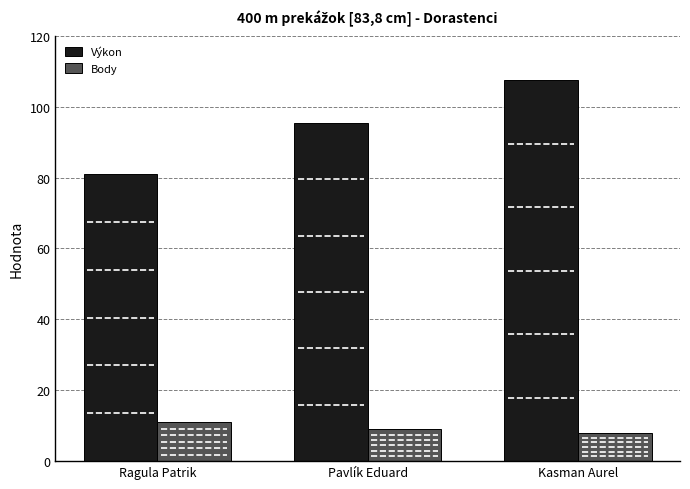

Reading left to right, extract all data points from this chart.

Výkon: 81.0	95.4	107.5
Body: 11.0	9.0	8.0